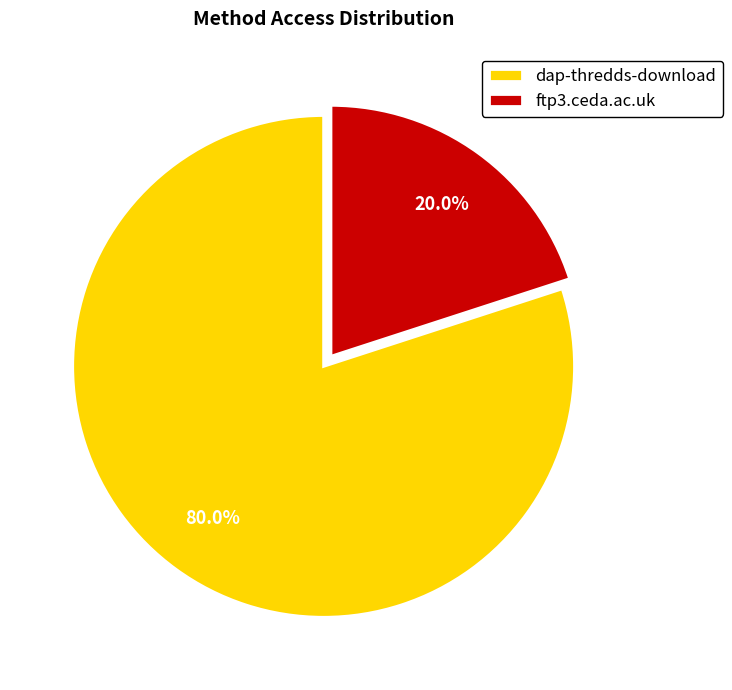

Which slice is the largest?

dap-thredds-download